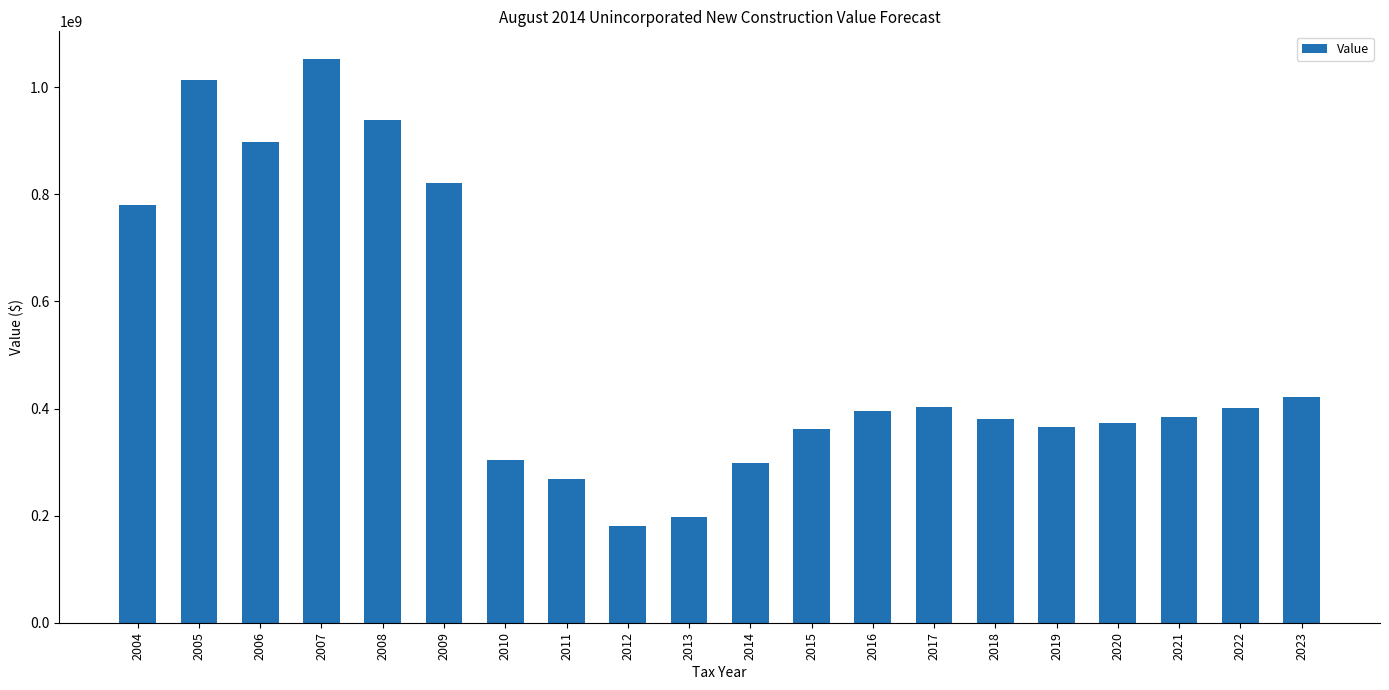

What is the value of the 3rd bar from the left?

898303083